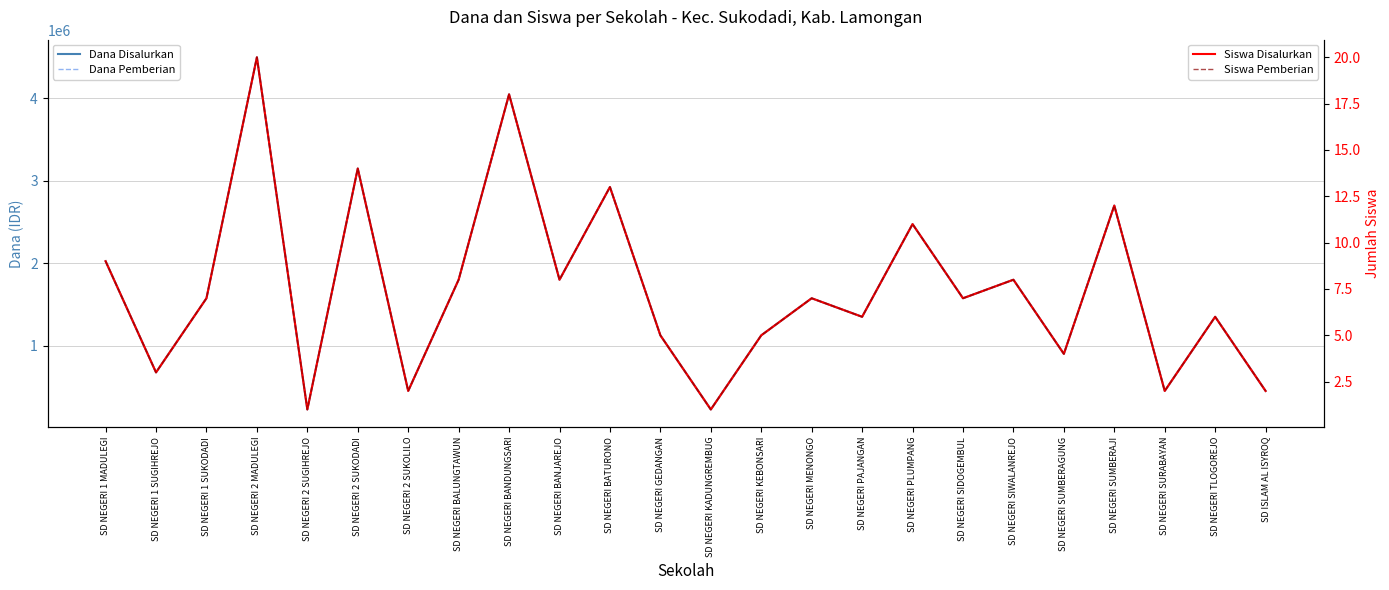

What are all the series names shown in the legend?

Dana Disalurkan, Dana Pemberian, Siswa Disalurkan, Siswa Pemberian